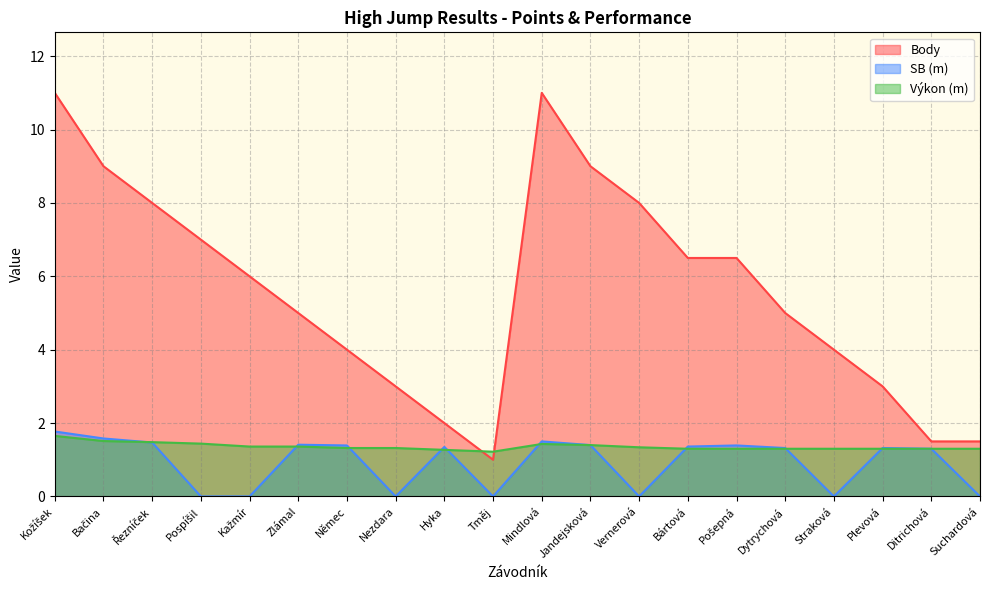

What is the spread (max minus min) of values at Dytrychová?

3.7